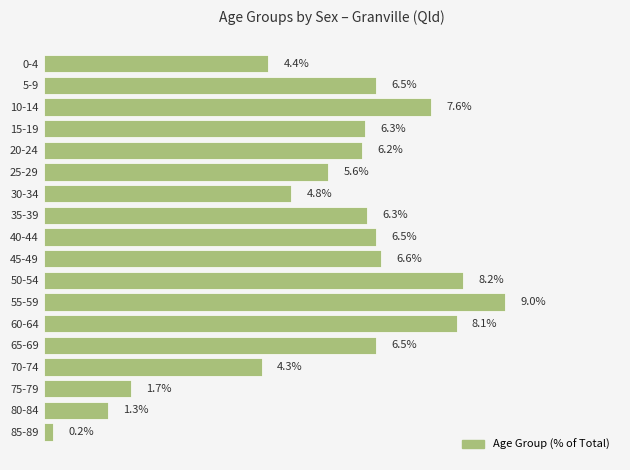

Between 0-4 and 80-84, which is larger?

0-4